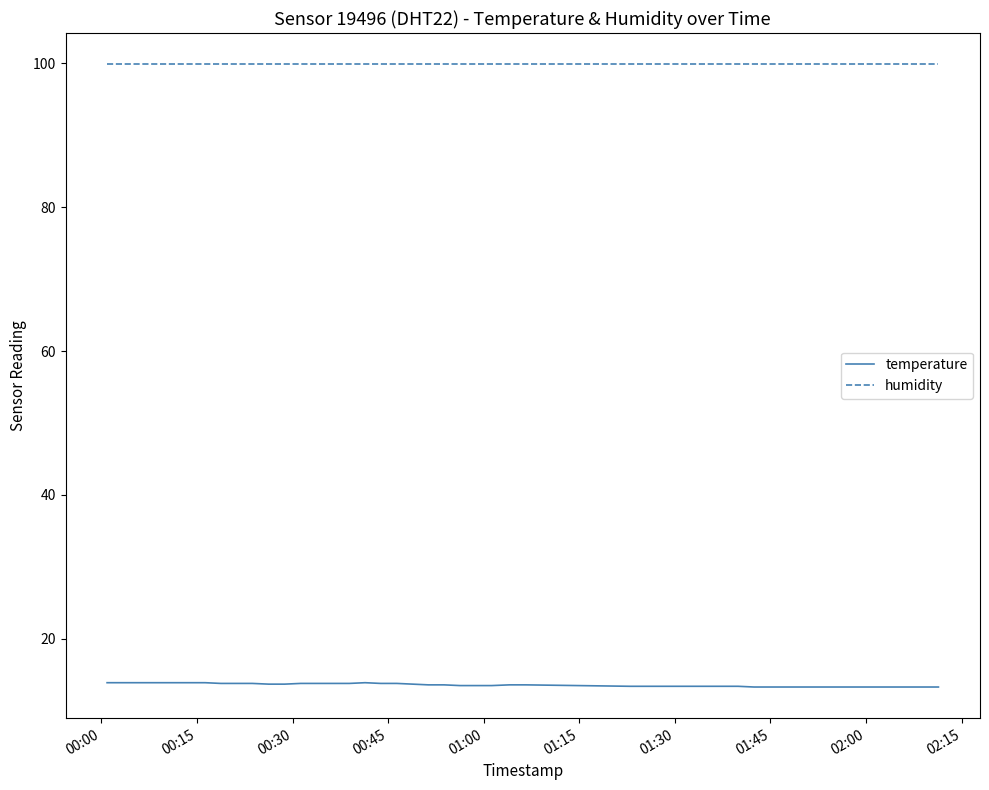

True or false: temperature and humidity cross at least once.

False